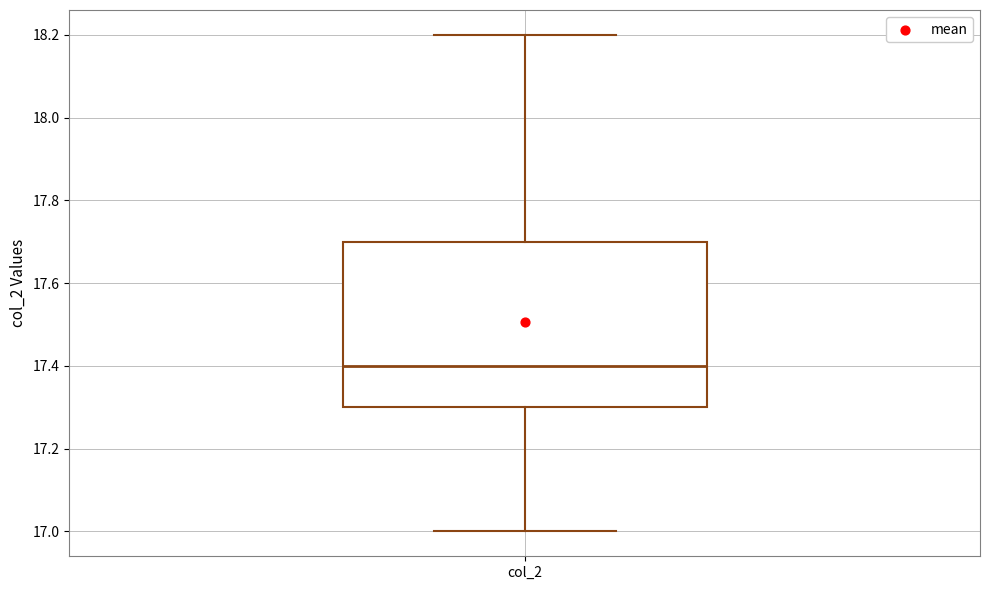

Transcribe this box plot: give where the median line is, the range the box spans, and where the two whiskers end, as read against the y-axis. The values are not printed on the chart, so give them approximately, as read against the axis.

median 17.4, box 17.3 to 17.7, whiskers 17.0 to 18.2